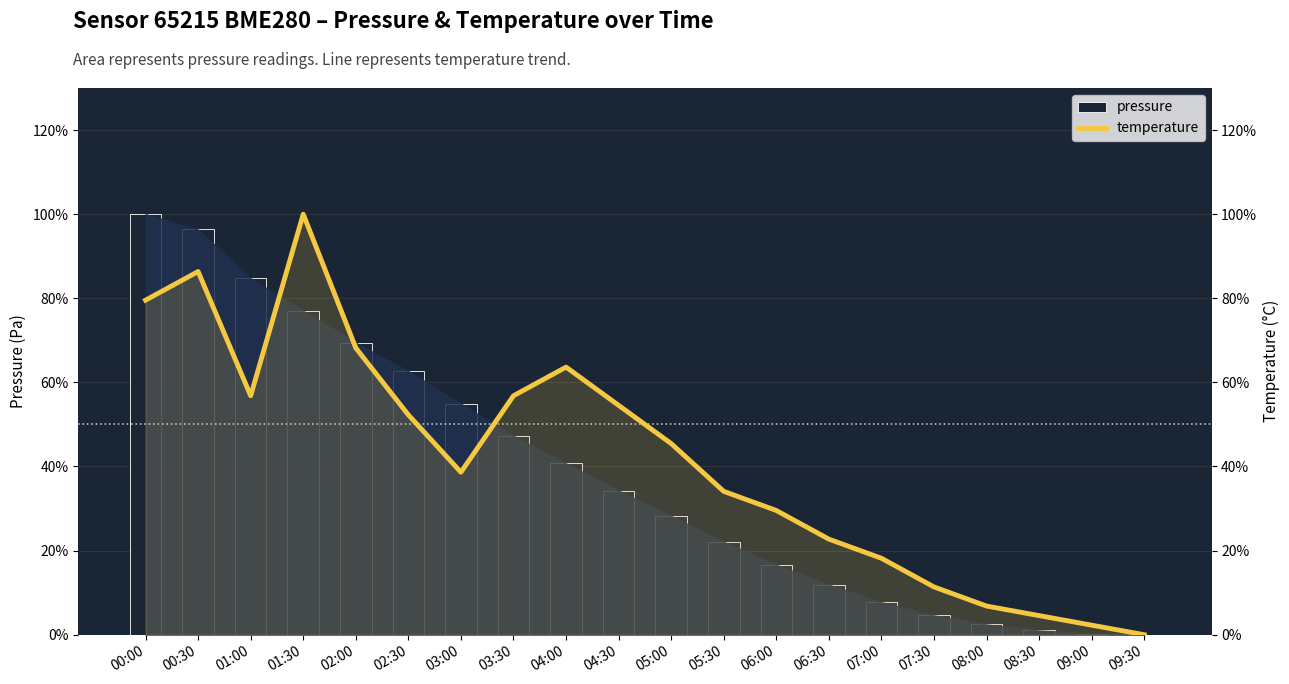

At which label is pressure closest to 50?

03:30